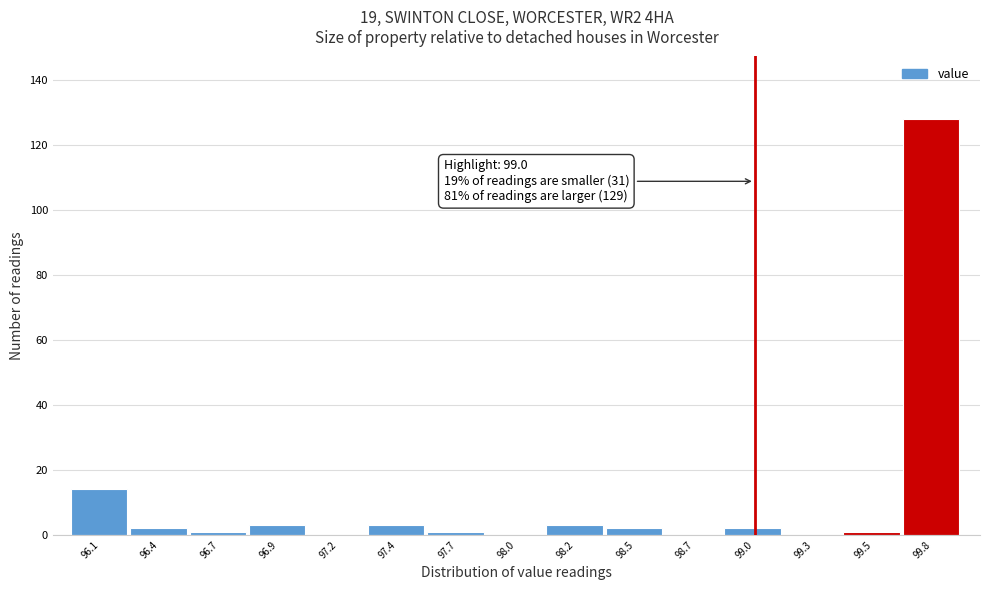

Reading left to right, list all the values displayed in this chart.

96.1=14	96.4=2	96.7=1	96.9=3	97.2=0	97.4=3	97.7=1	98.0=0	98.2=3	98.5=2	98.7=0	99.0=2	99.3=0	99.5=1	99.8=128